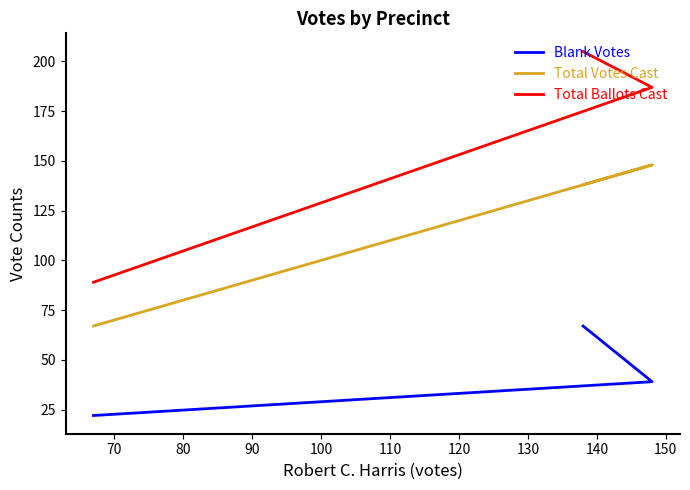

Reading left to right, list all the values displayed in this chart.

Blank Votes: 67	39	22
Total Votes Cast: 138	148	67
Total Ballots Cast: 205	187	89